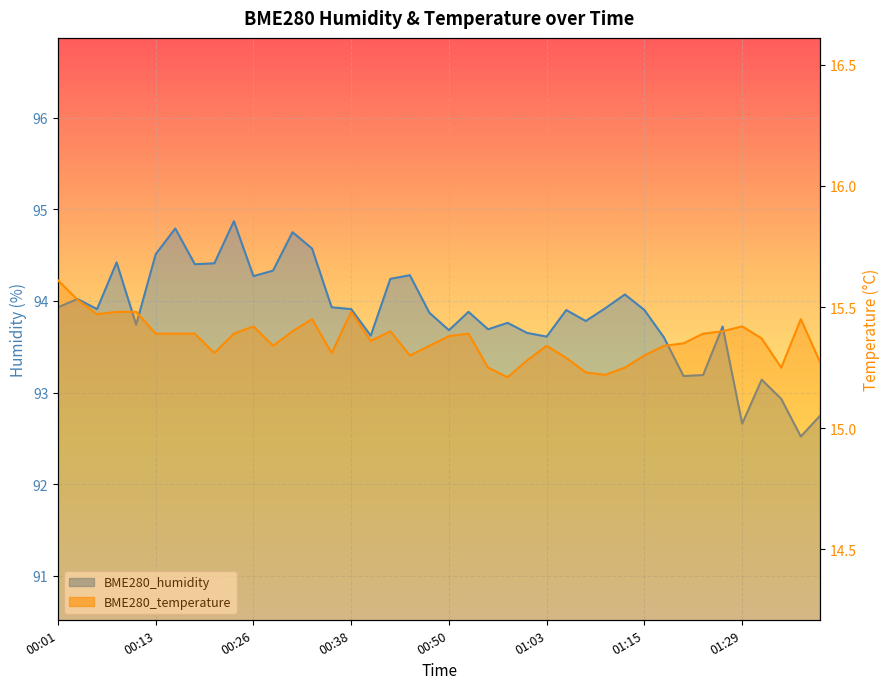

What is the average value of the BME280_temperature series?

15.4